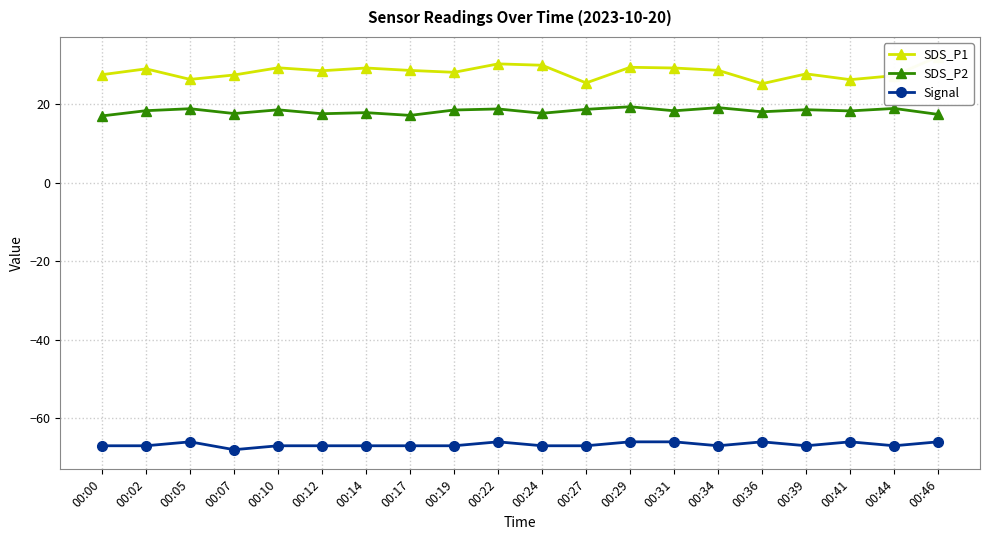

What value does the Signal series have at 00:27?

-67.0